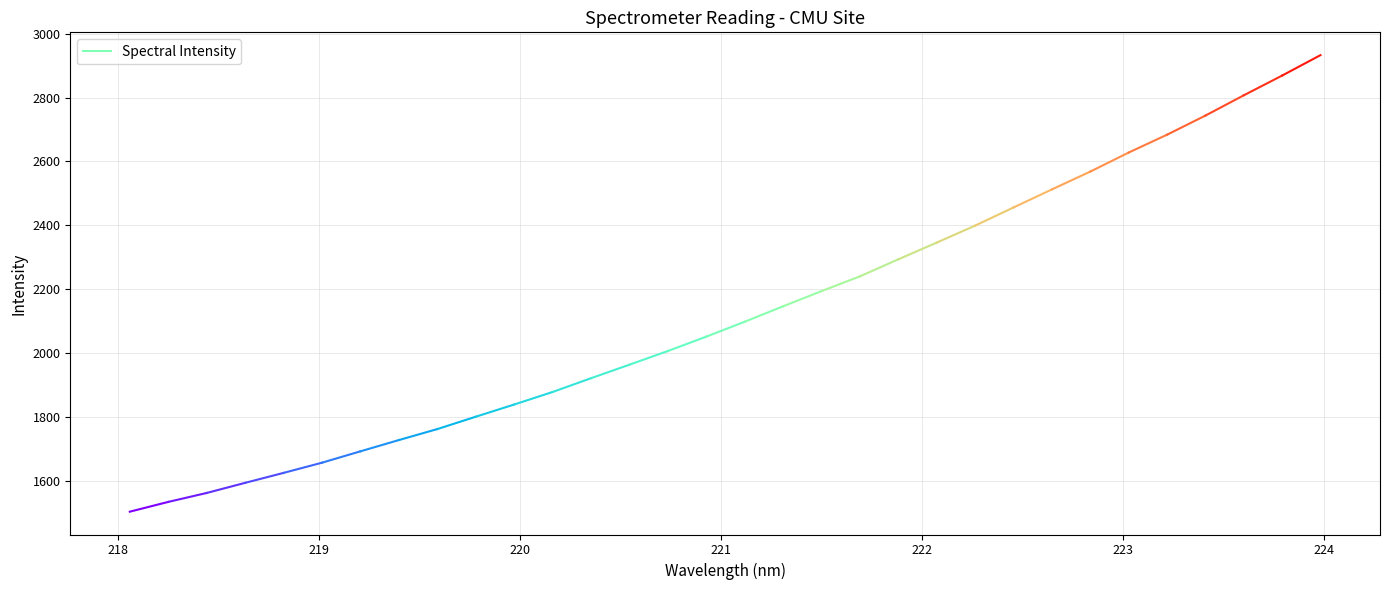

Rank the categories by value from highest to lowest.

223.9802, 223.7895, 223.5987, 223.408, 223.2172, 223.0264, 222.8355, 222.6447, 222.4538, 222.263, 222.0721, 221.8812, 221.6902, 221.4993, 221.3083, 221.1174, 220.9264, 220.7354, 220.5444, 220.3533, 220.1623, 219.9712, 219.7801, 219.589, 219.3979, 219.2067, 219.0156, 218.8244, 218.6332, 218.442, 218.2508, 218.0596